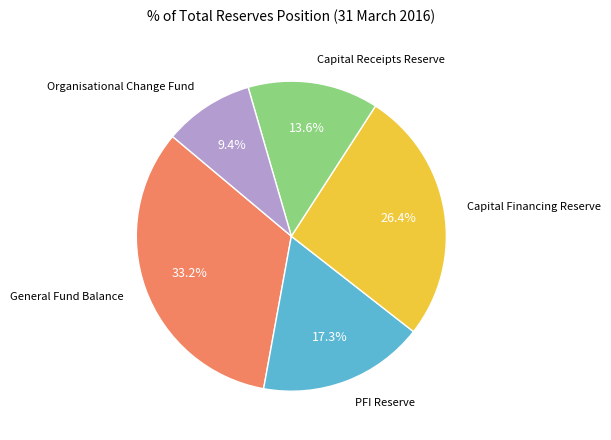

Is there any slice that represents more than half of the pie?

No